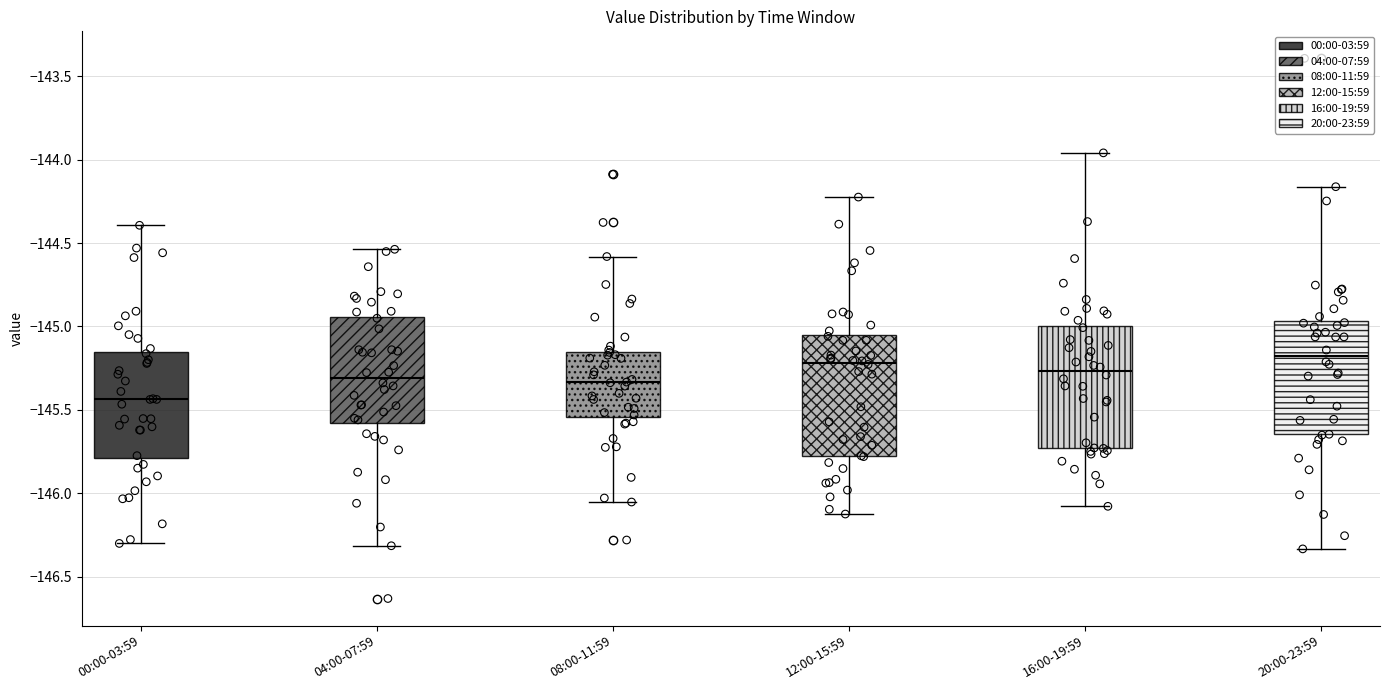

Where does the median line of the box for 04:00-07:59 sit on the y-axis? The values are not printed on the chart, so give them approximately, as read against the axis.

-145.30